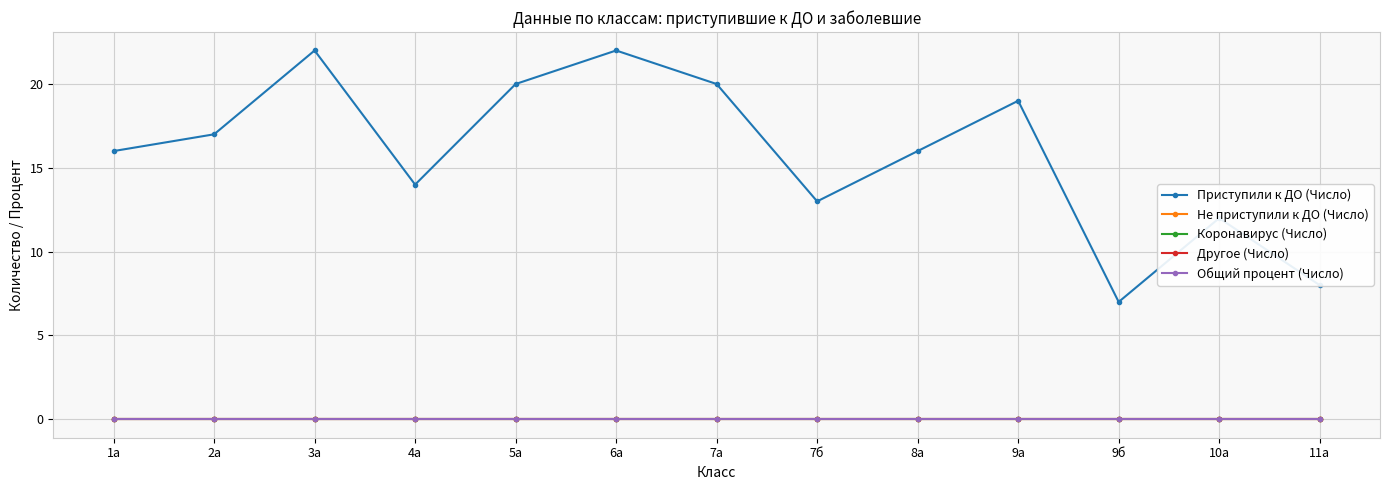

Where is the first local maximum for Приступили к ДО (Число)?

3а